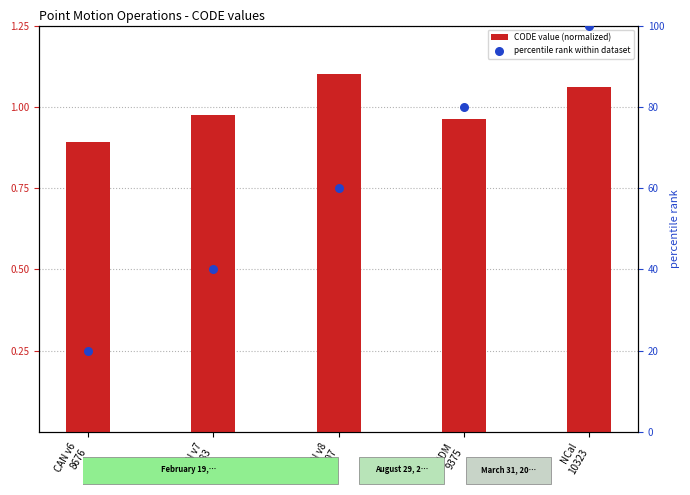

What are all the series names shown in the legend?

CODE value (normalized), percentile rank within dataset